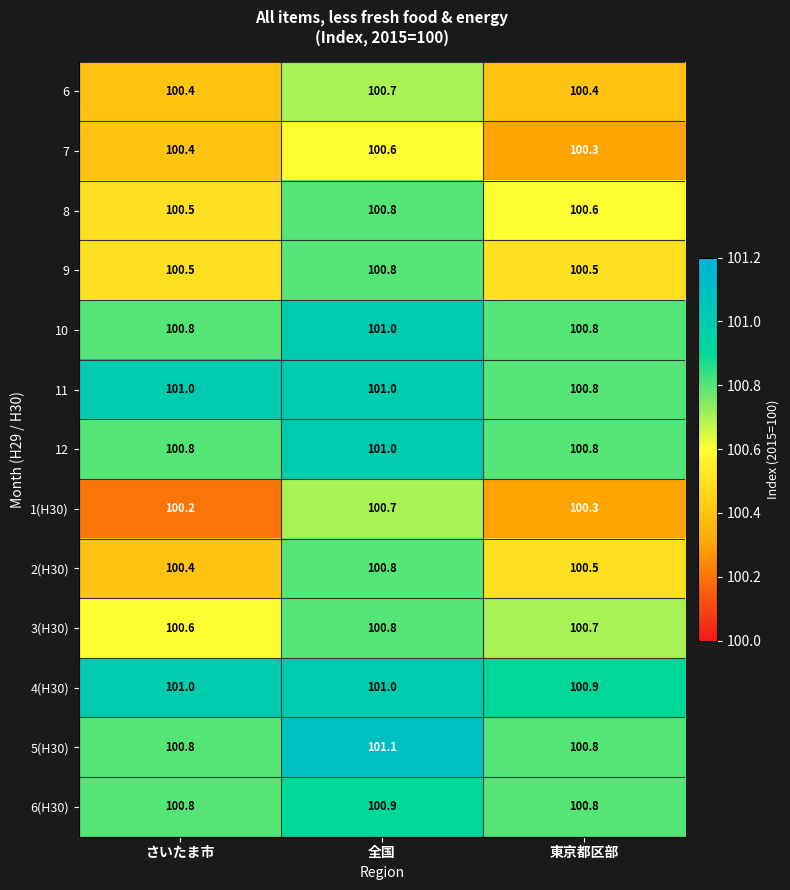

Which series changed the most between 全国 and 東京都区部?

1(H30)